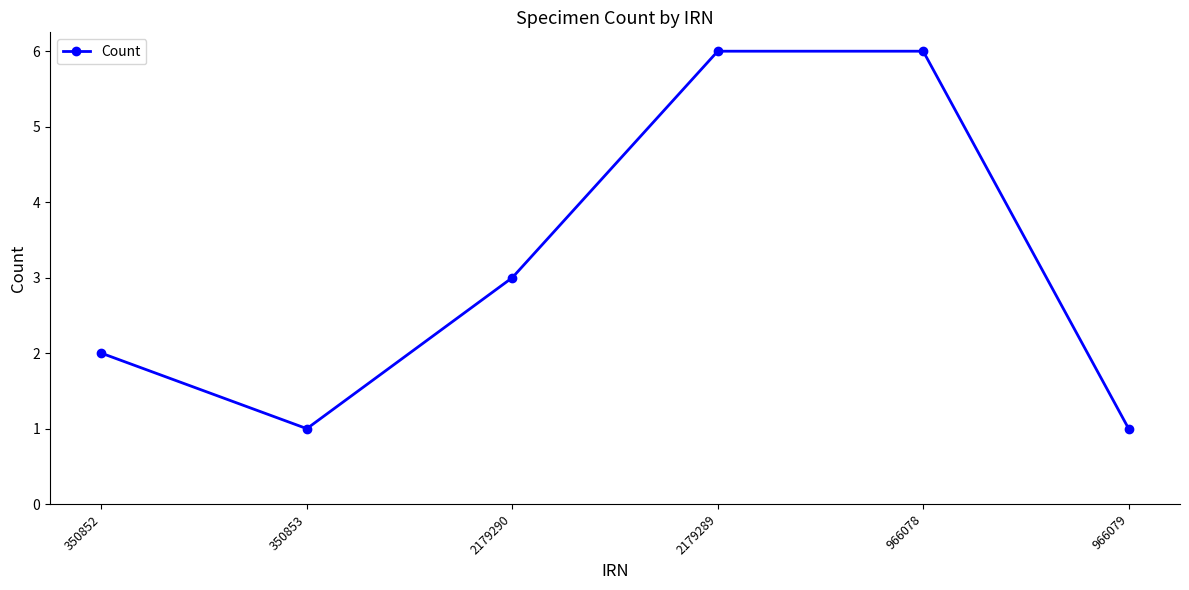

The chart shows a value of 3 at 2179290. True or false?

True